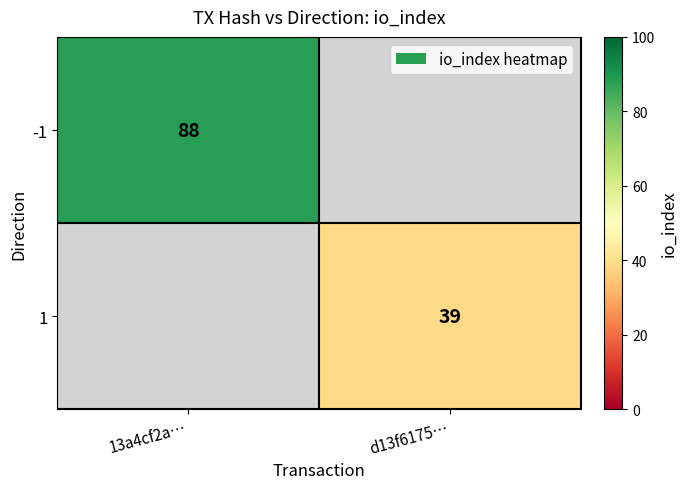

What is the smallest value displayed?

39.0